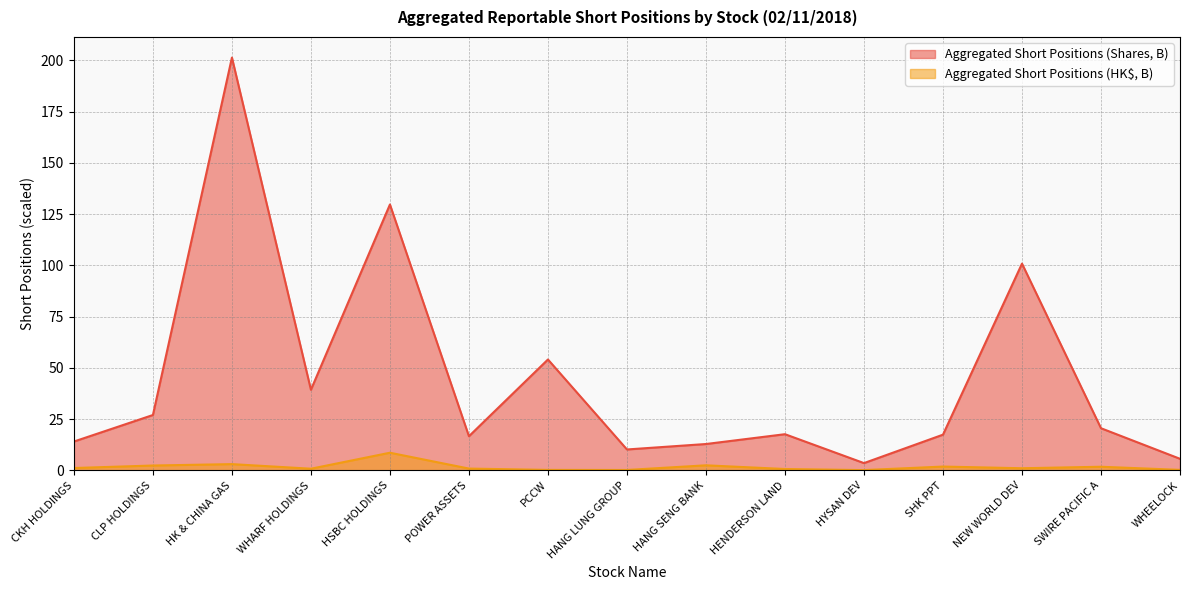

True or false: Aggregated Short Positions (HK$, B) and Aggregated Short Positions (Shares, B) intersect in this chart.

False